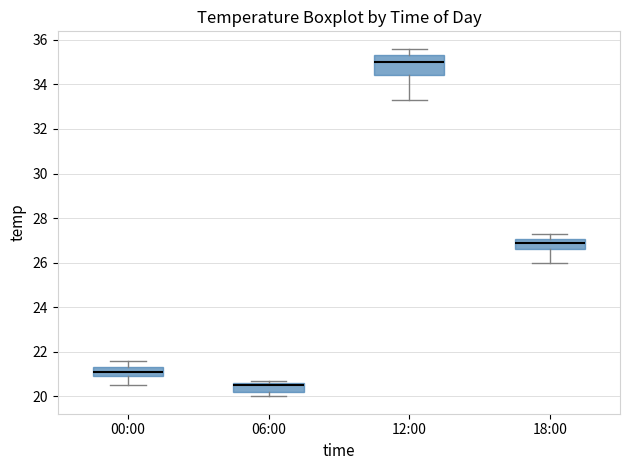

Reading left to right, transcribe this box plot: for each box, give where its median line is, the range the box spans, and where its two whiskers end, as read against the y-axis. The values are not printed on the chart, so give them approximately, as read against the axis.

00:00: median 21.2, box 21.0 to 21.4, whiskers 20.6 to 21.6
06:00: median 20.6 (just below the box's upper edge), box 20.2 to 20.6, whiskers 20.0 to 20.8
12:00: median 35.0, box 34.4 to 35.4, whiskers 33.4 to 35.6
18:00: median 27.0 (just below the box's upper edge), box 26.6 to 27.0, whiskers 26.0 to 27.4